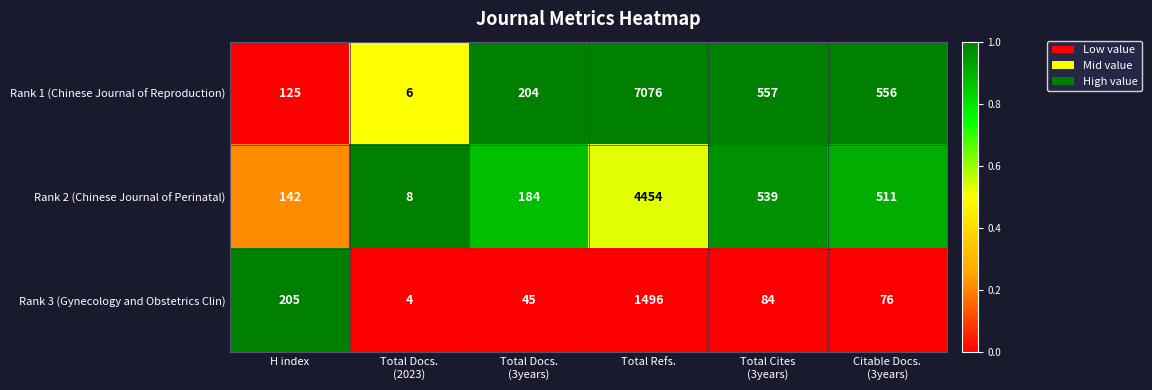

Reading left to right, extract all data points from this chart.

Rank 1 (Chinese Journal of Reproduction): 125	6	204	7076	557	556
Rank 2 (Chinese Journal of Perinatal): 142	8	184	4454	539	511
Rank 3 (Gynecology and Obstetrics Clin): 205	4	45	1496	84	76